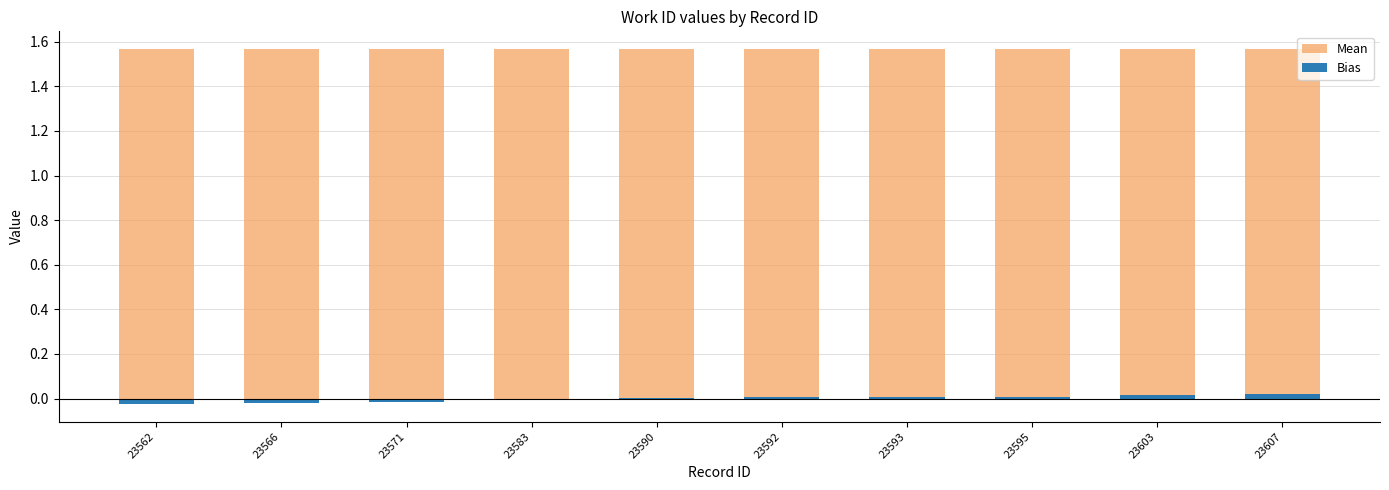

Which has a higher value, 23595 or 23607?

23595